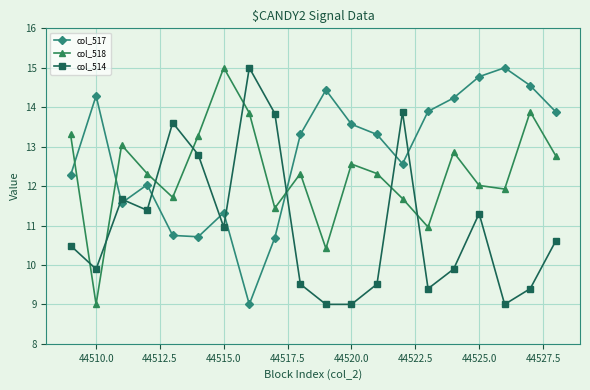

How many lines are shown in the chart?

3